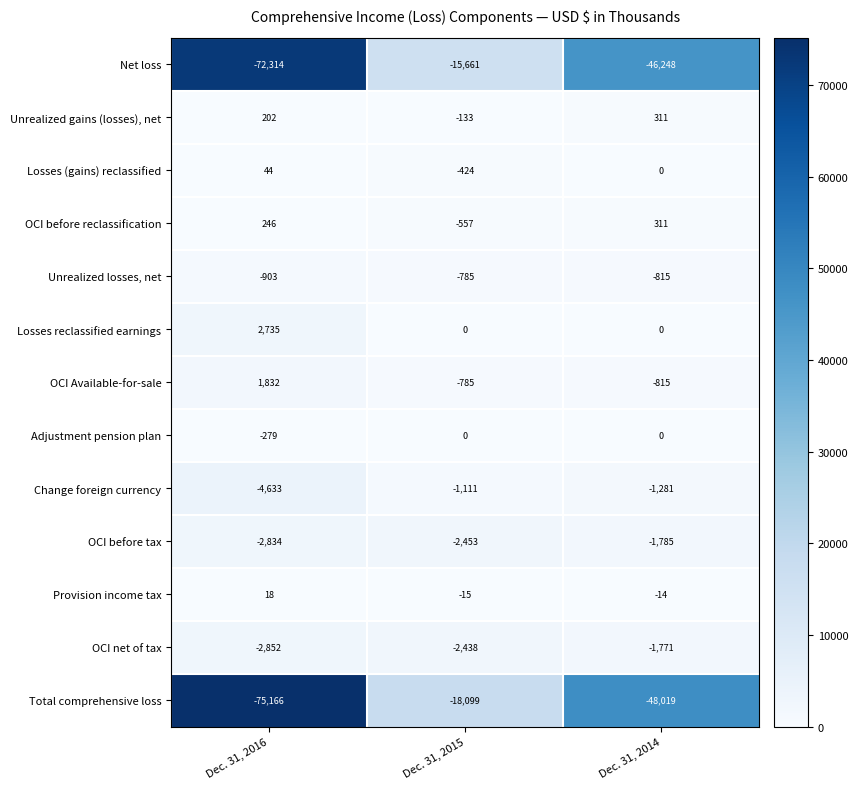

What is the total value across all series at Dec. 31, 2016?

-153904